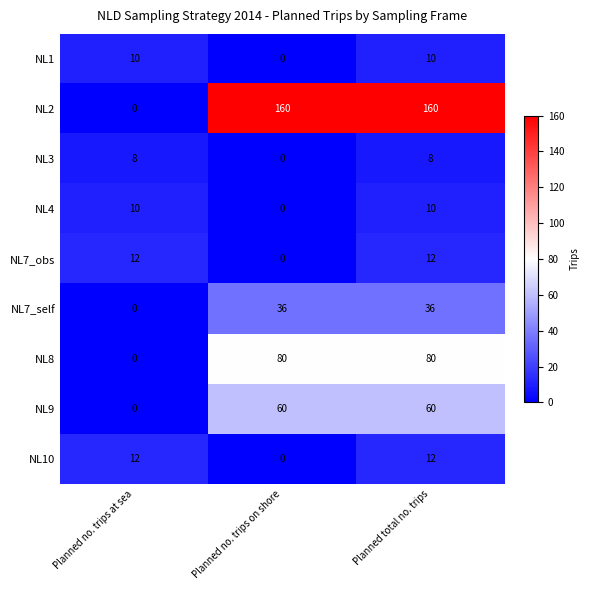

Reading left to right, list all the values displayed in this chart.

NL1: 10	0	10
NL2: 0	160	160
NL3: 8	0	8
NL4: 10	0	10
NL7_obs: 12	0	12
NL7_self: 0	36	36
NL8: 0	80	80
NL9: 0	60	60
NL10: 12	0	12